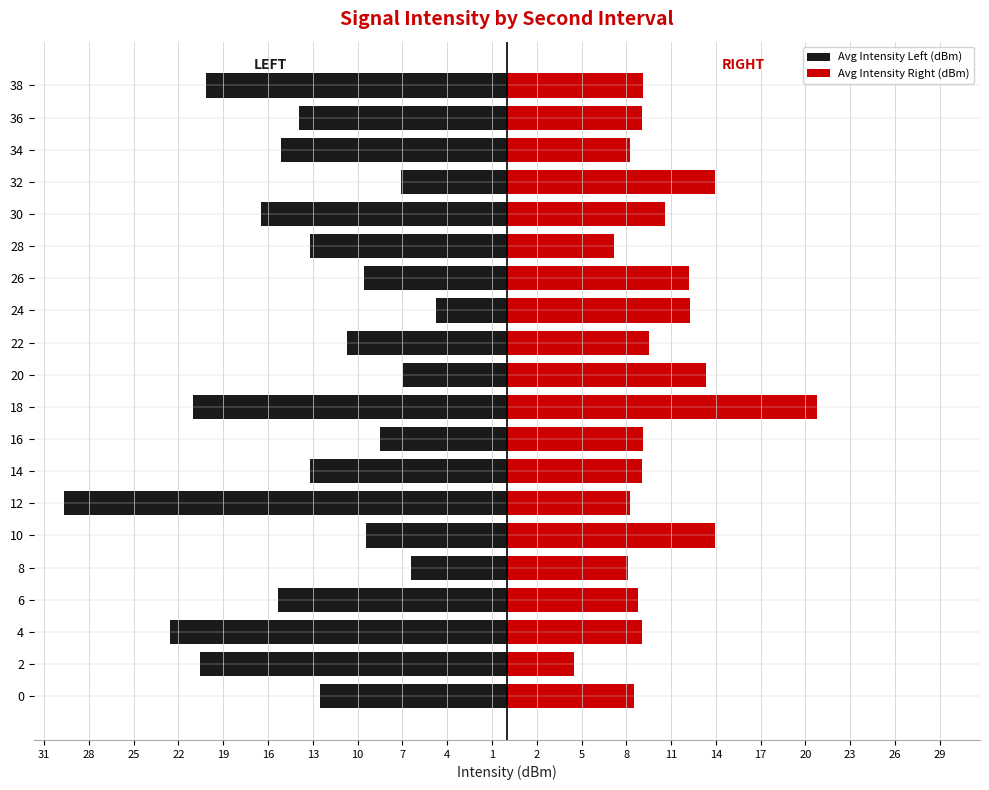

What is the sum of all Avg Intensity Right (dBm) values?

205.5